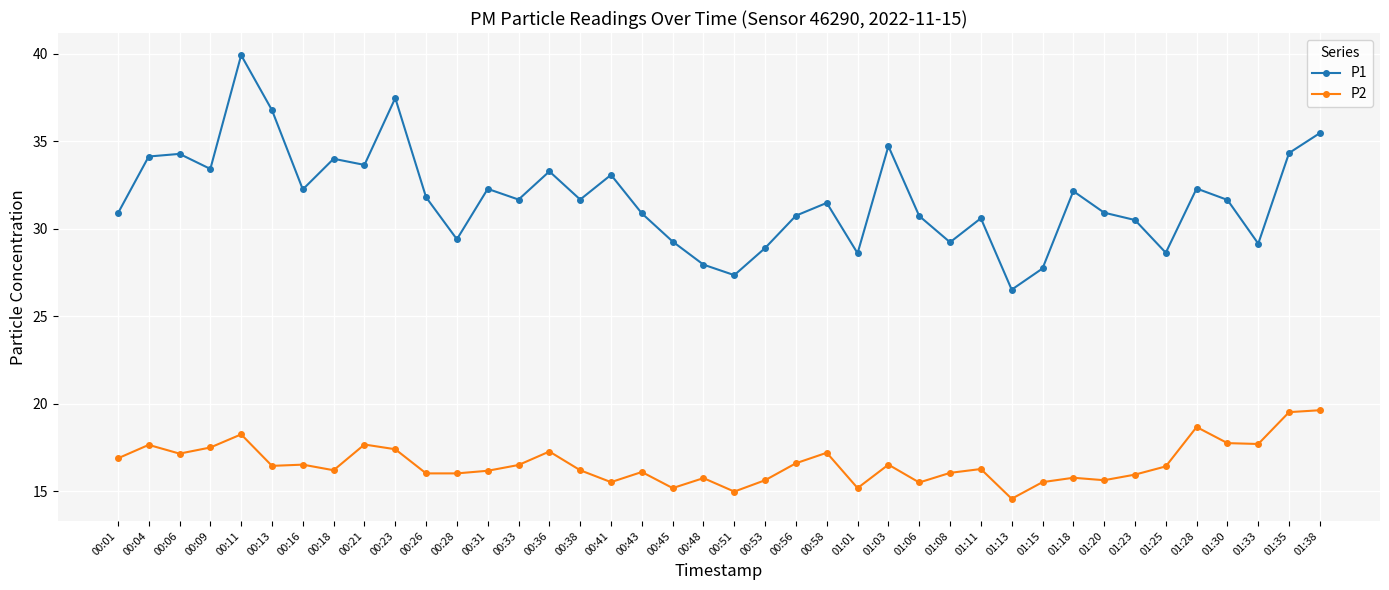

The P2 series shows 26.2 at 00:01. True or false?

False